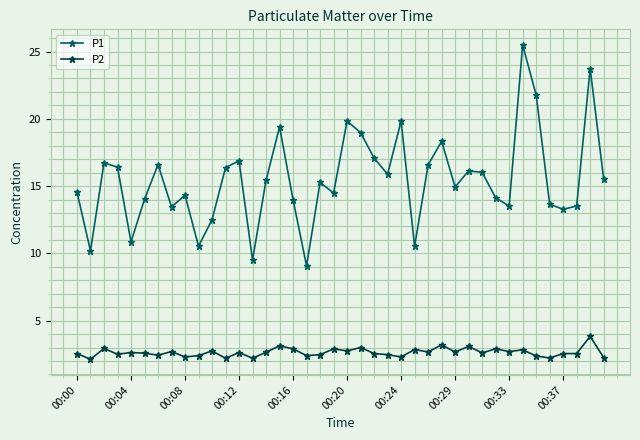

At how many categories does at least one series exceed 6?

40